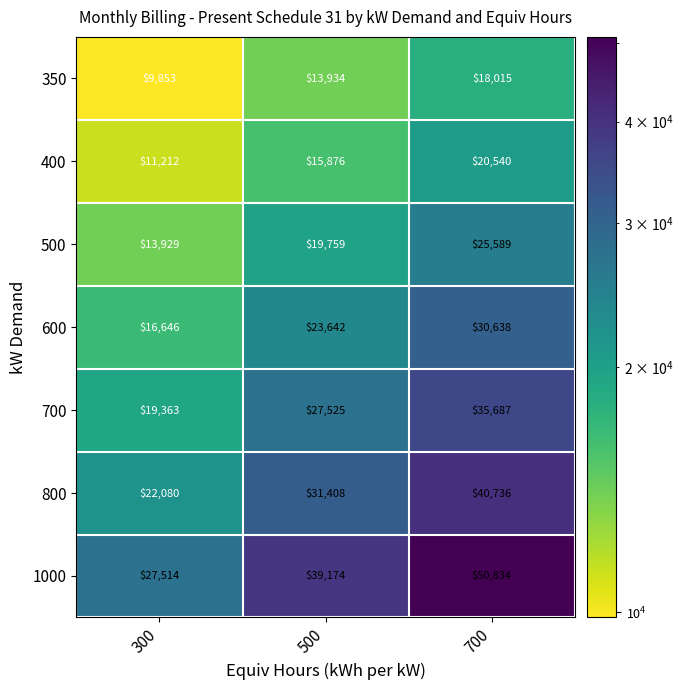

Reading left to right, list all the values displayed in this chart.

350: 300=9853	500=13934	700=18015
400: 300=11212	500=15876	700=20540
500: 300=13929	500=19759	700=25589
600: 300=16646	500=23642	700=30638
700: 300=19363	500=27525	700=35687
800: 300=22080	500=31408	700=40736
1000: 300=27514	500=39174	700=50834